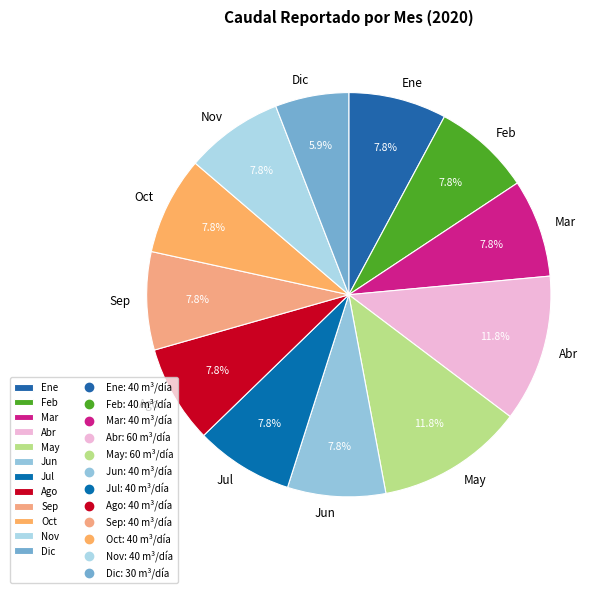

Do Oct and Feb together represent more than half of the pie?

No